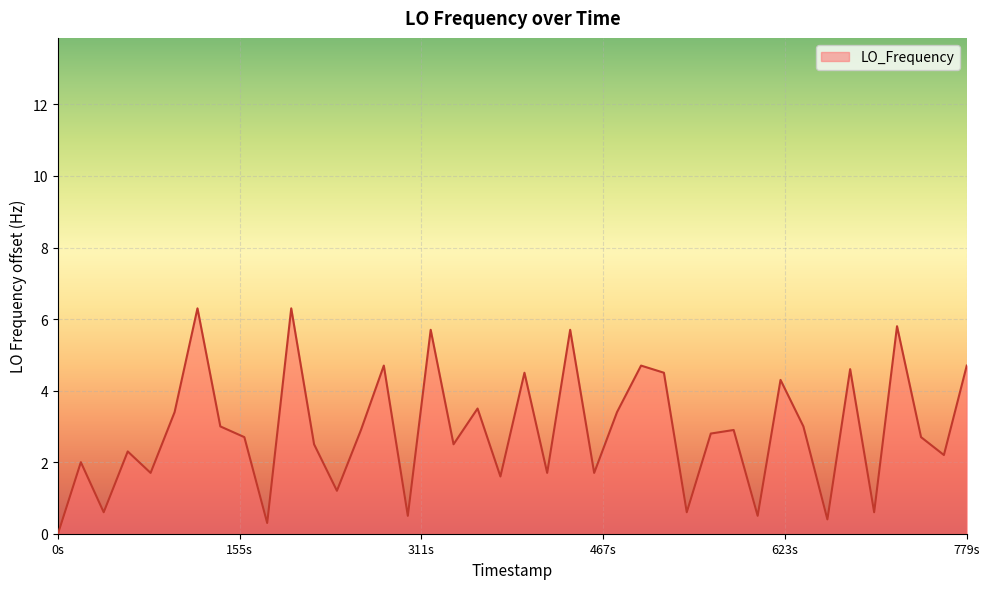

Reading left to right, list all the values displayed in this chart.

0.0	2.0	0.6	2.3	1.7	3.4	6.3	3.0	2.7	0.3	6.3	2.5	1.2	2.9	4.7	0.5	5.7	2.5	3.5	1.6	4.5	1.7	5.7	1.7	3.4	4.7	4.5	0.6	2.8	2.9	0.5	4.3	3.0	0.4	4.6	0.6	5.8	2.7	2.2	4.7